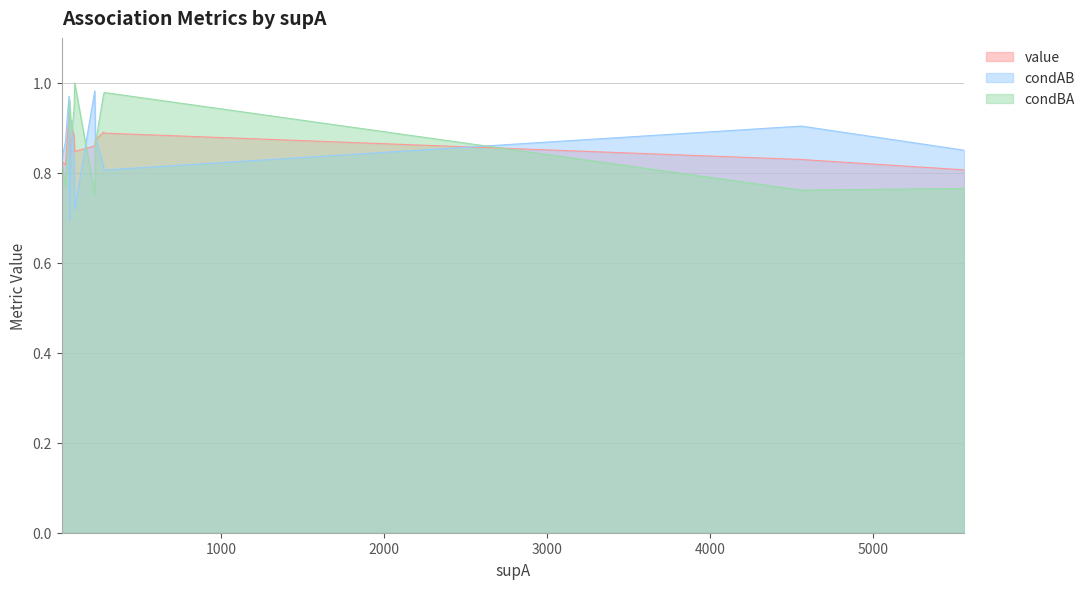

Is the value of condBA at 284 greater than the value of condAB at 46?

Yes